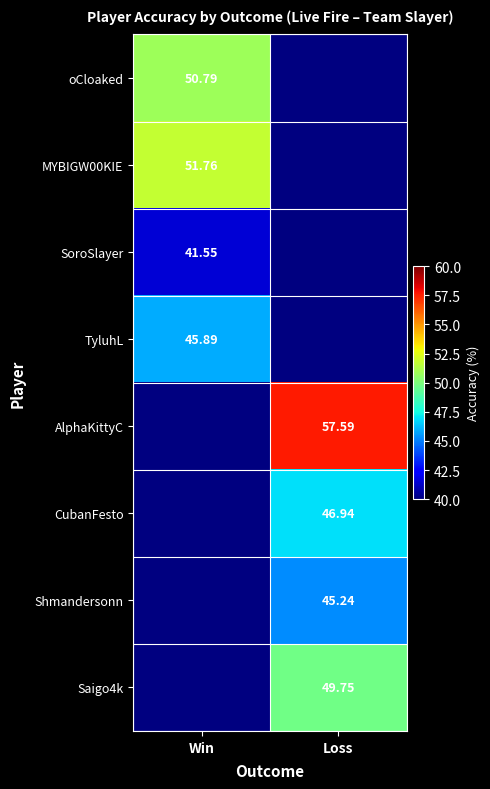

At how many categories does at least one series exceed 53?

1